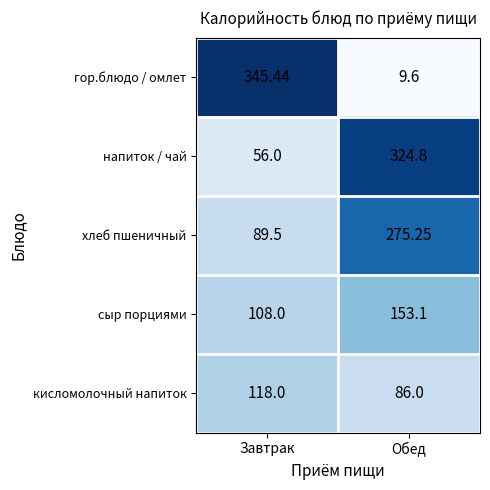

Which series changed the most between Завтрак and Обед?

гор.блюдо / омлет